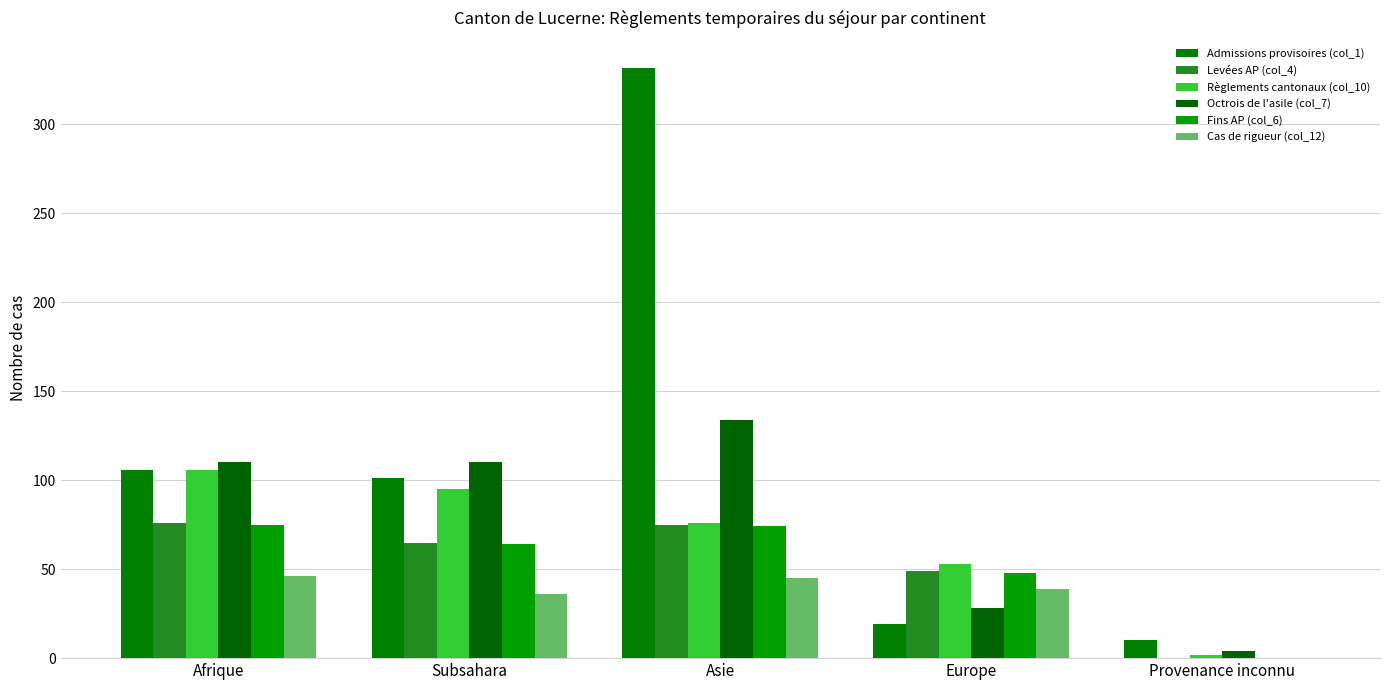

Between Europe and Provenance inconnu, which series saw the biggest shift?

Règlements cantonaux (col_10)